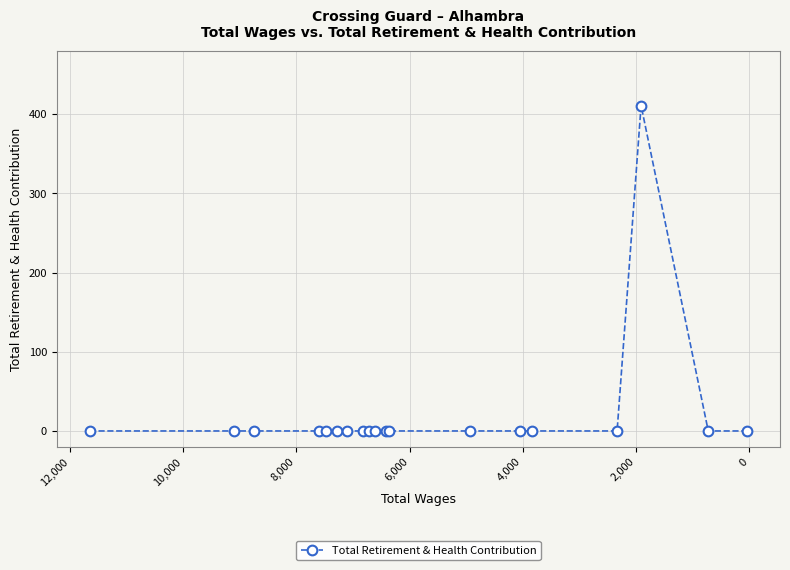

Reading right to left, extract all data points from this chart.

0	0	411	0	0	0	0	0	0	0	0	0	0	0	0	0	0	0	0